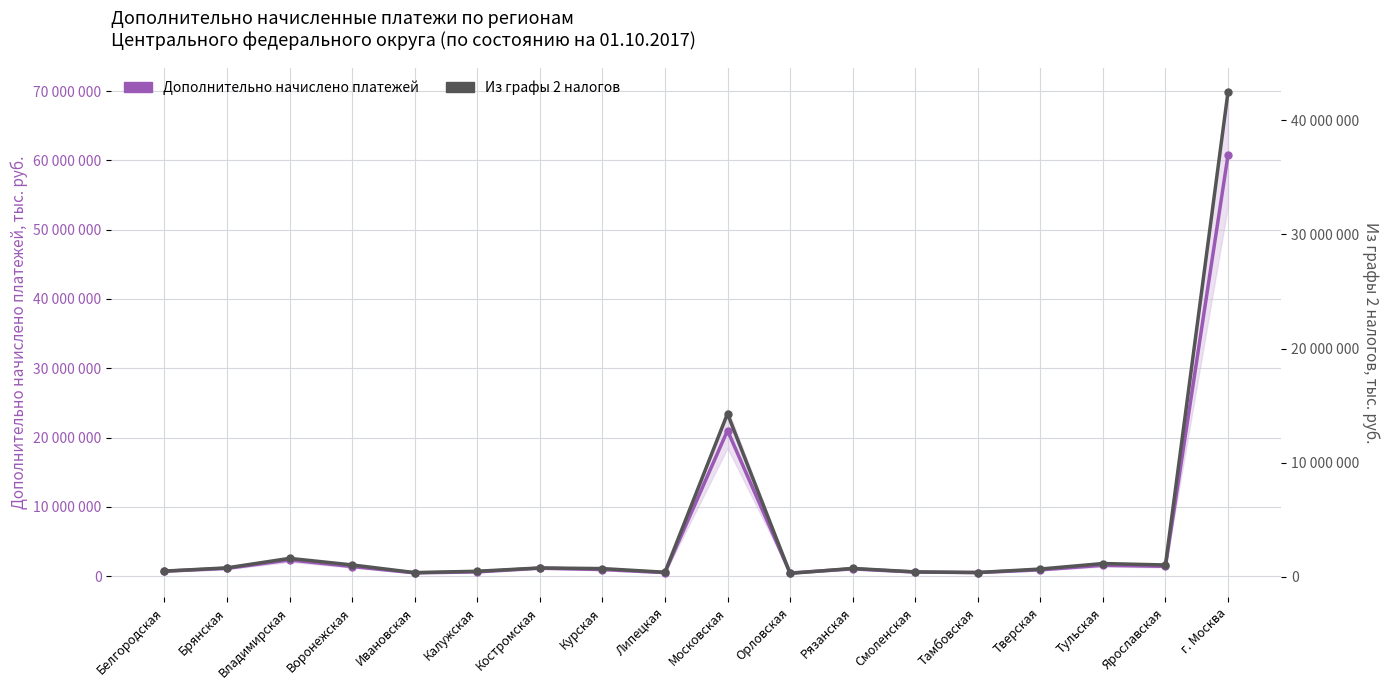

True or false: Из графы 2 налогов has a value of 397116 at Липецкая.

True